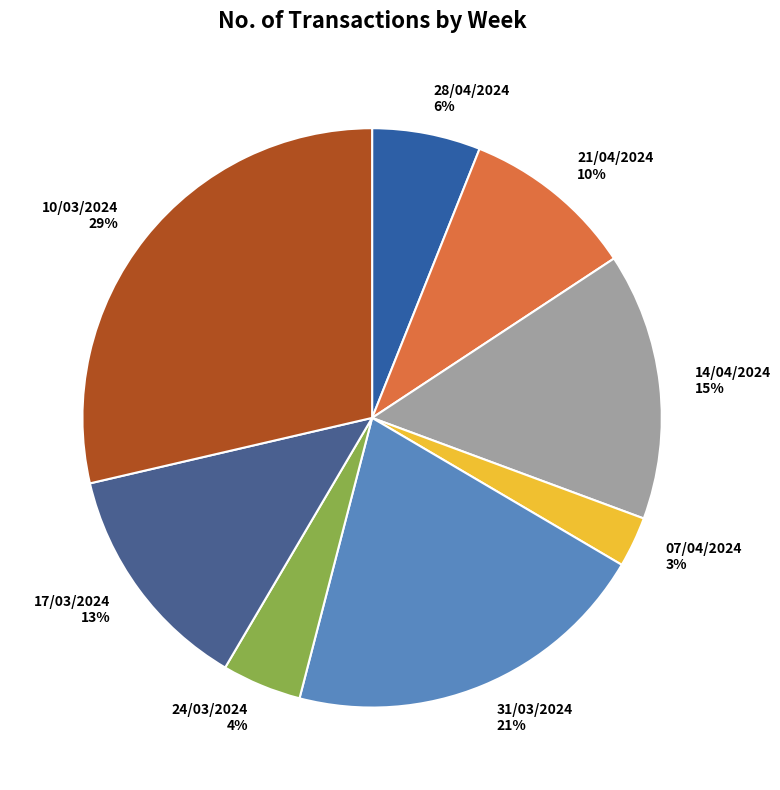

Which category has the smallest portion of the pie?

07/04/2024